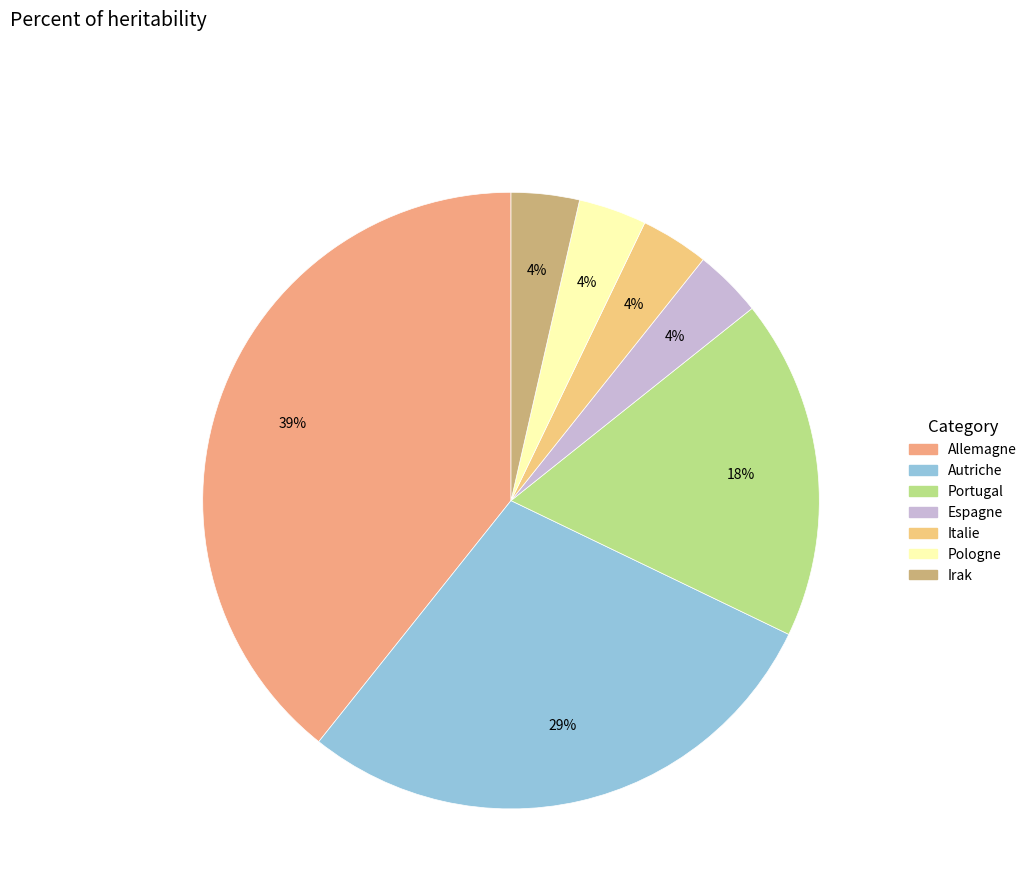

Which slice is the largest?

Allemagne